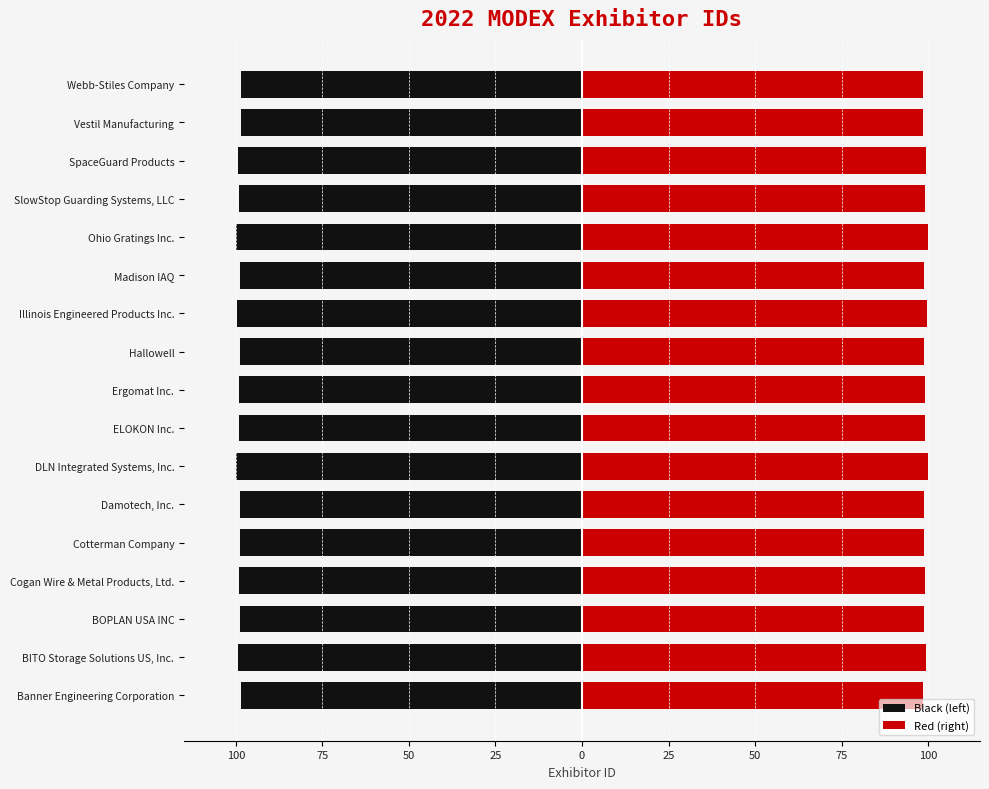

At SlowStop Guarding Systems, LLC, list the series in order from smallest to largest.

Black (left), Red (right)